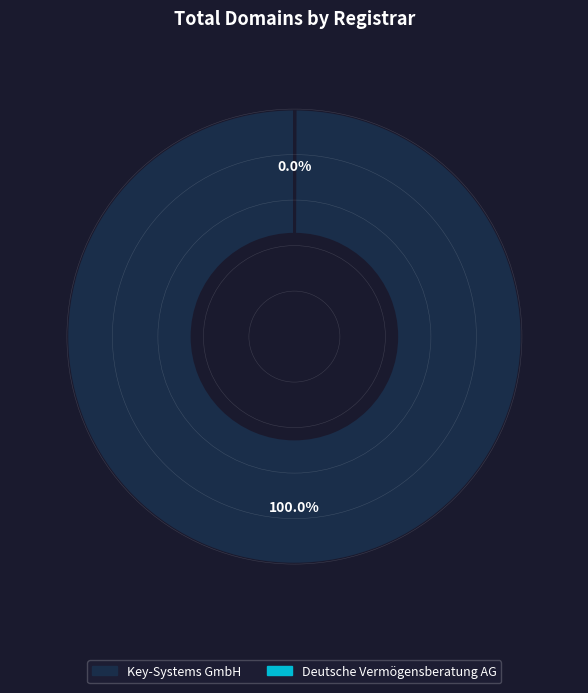

What percentage is the Key-Systems GmbH slice, to the nearest percent?

100%